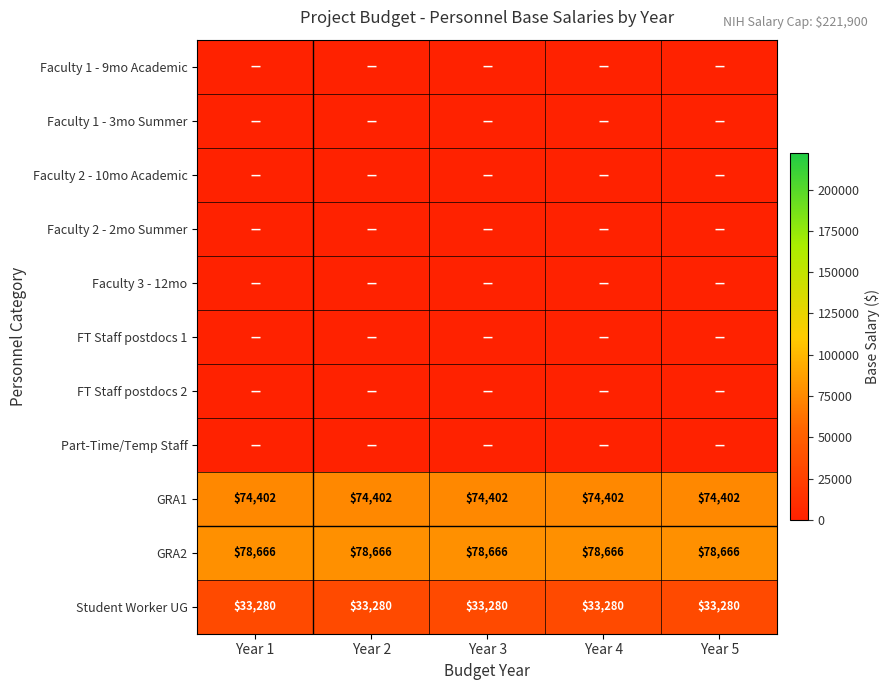

What is the average value of the GRA2 series?

78666